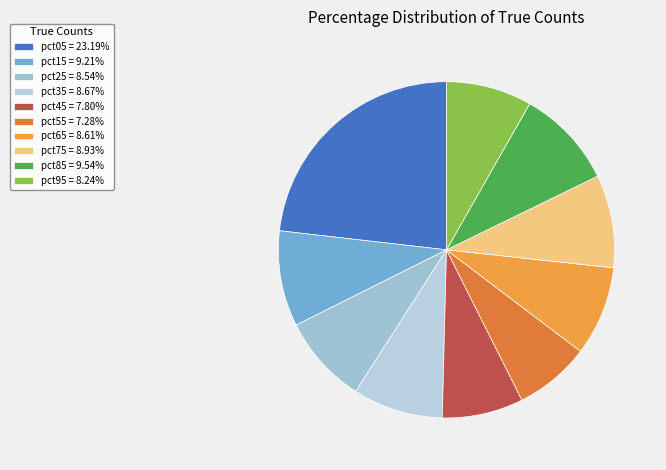

Which slice is the smallest?

pct55